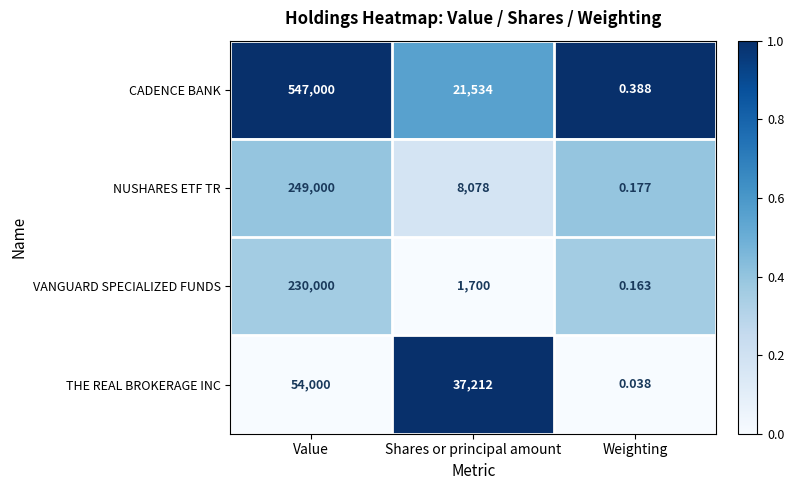

How many series are shown in this chart?

4